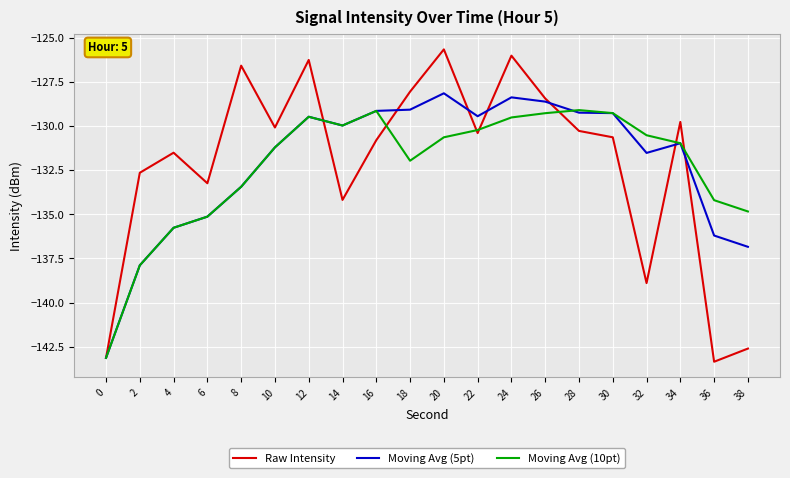

Is this an area chart (filled region under the line)?

No